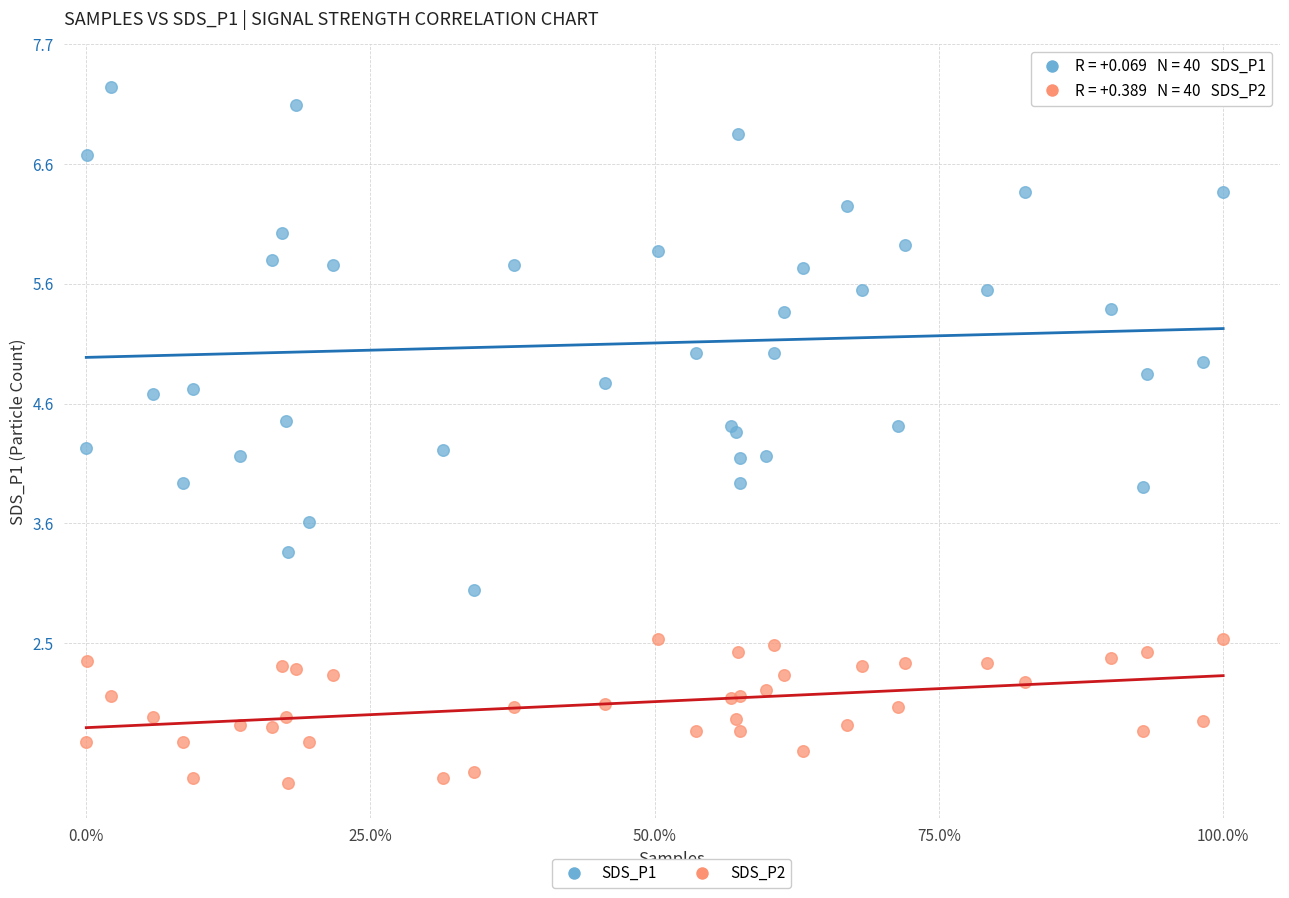

Which series reaches the maximum Y coordinate?

SDS_P1